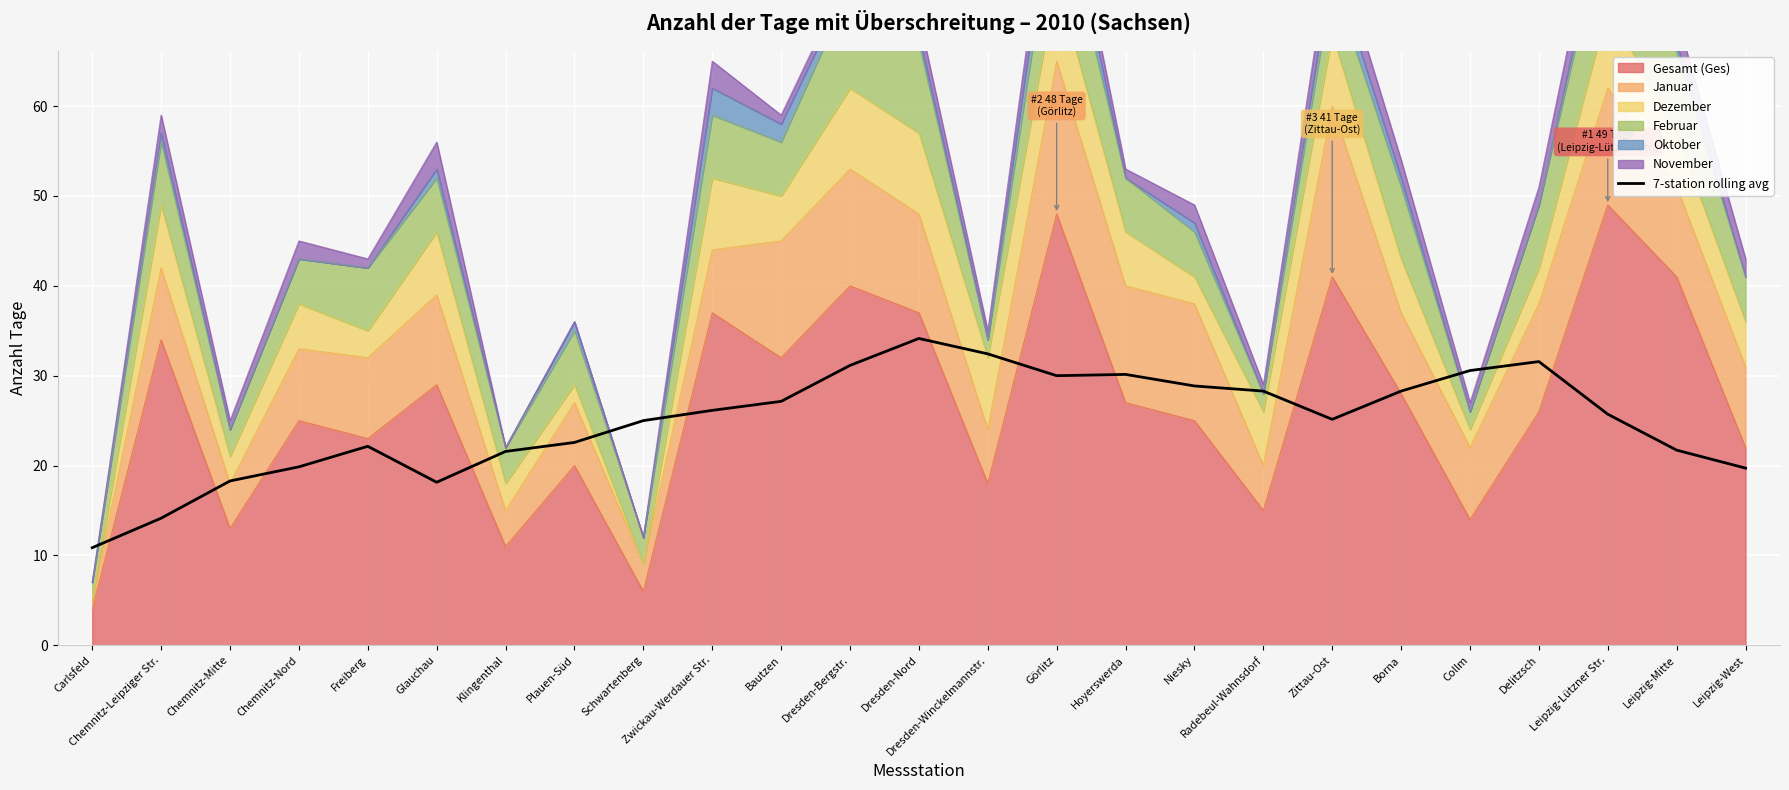

Reading left to right, list all the values displayed in this chart.

Carlsfeld=10.9	Chemnitz-Leipziger Str.=14.1	Chemnitz-Mitte=18.3	Chemnitz-Nord=19.9	Freiberg=22.1	Glauchau=18.1	Klingenthal=21.6	Plauen-Süd=22.6	Schwartenberg=25.0	Zwickau-Werdauer Str.=26.1	Bautzen=27.1	Dresden-Bergstr.=31.1	Dresden-Nord=34.1	Dresden-Winckelmannstr.=32.4	Görlitz=30.0	Hoyerswerda=30.1	Niesky=28.9	Radebeul-Wahnsdorf=28.3	Zittau-Ost=25.1	Borna=28.3	Collm=30.6	Delitzsch=31.6	Leipzig-Lützner Str.=25.7	Leipzig-Mitte=21.7	Leipzig-West=19.7